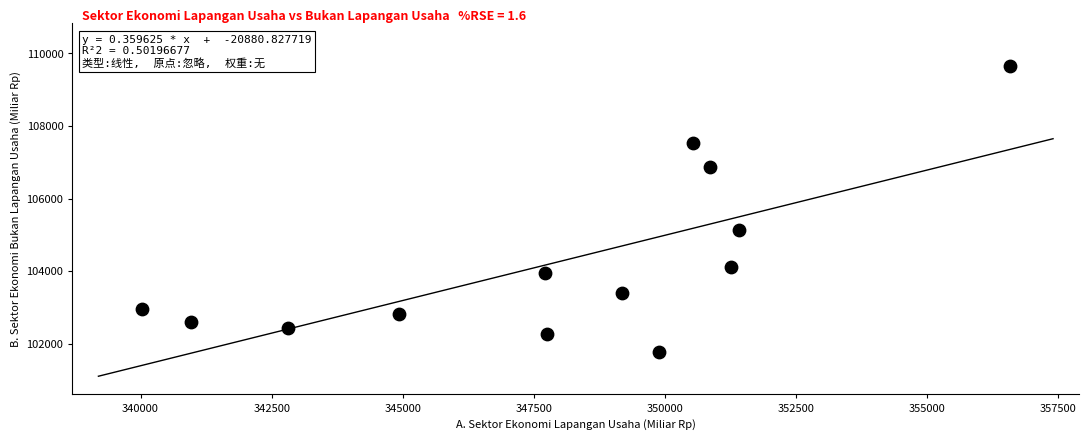

What Y value in the scatter plot is closest to 105711?

105131.3